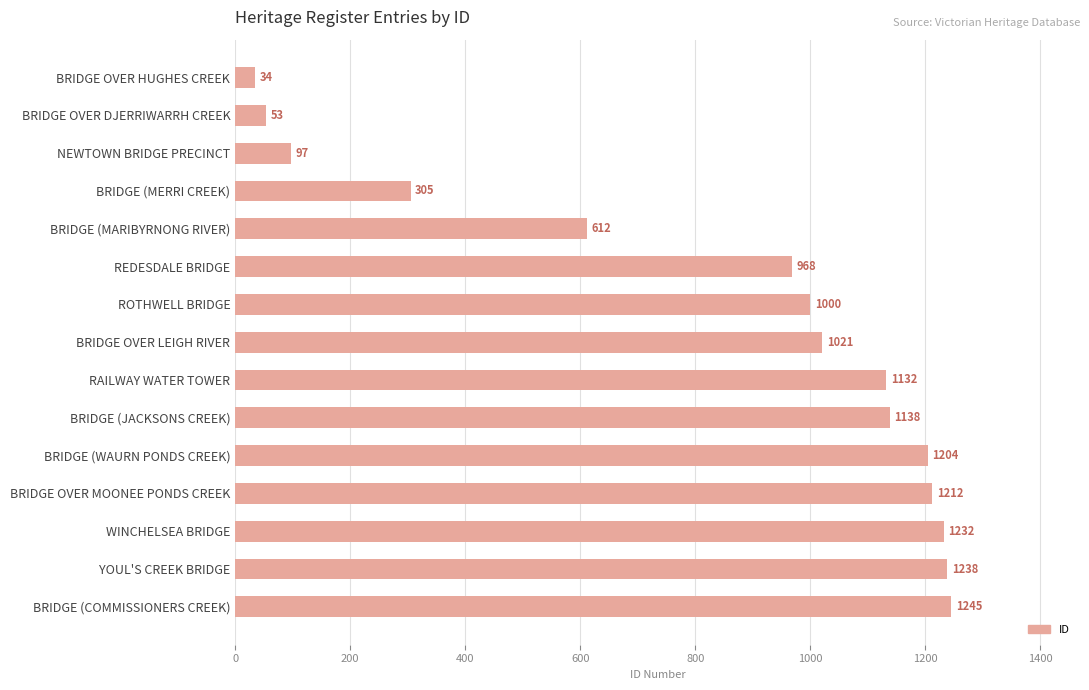

What is the change in value from BRIDGE OVER DJERRIWARRH CREEK to BRIDGE (JACKSONS CREEK)?

+1085